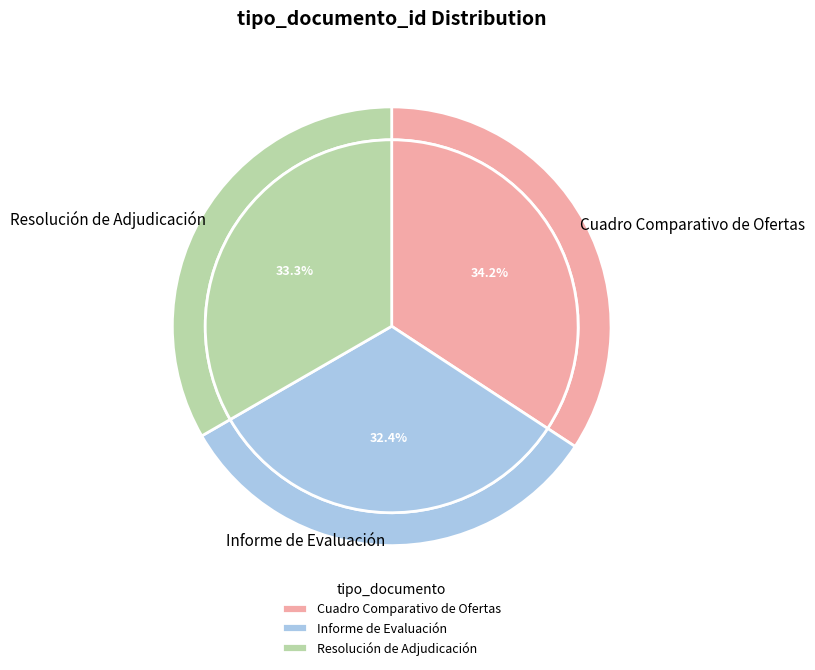

What percentage is NOT represented by Resolución de Adjudicación?

66.7%